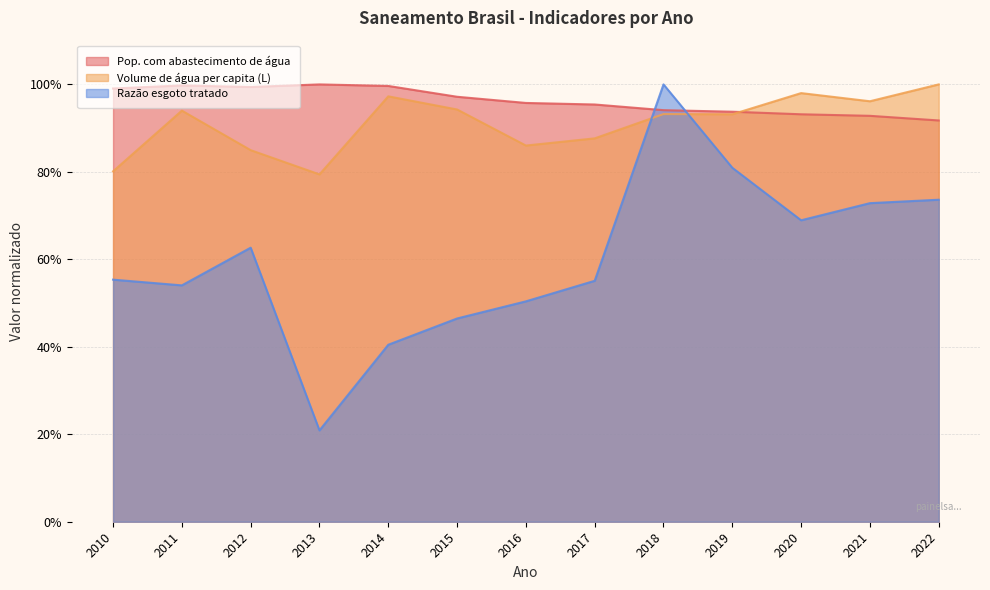

What is the difference between the second highest and second lowest values in the Pop. com abastecimento de água series?

0.1